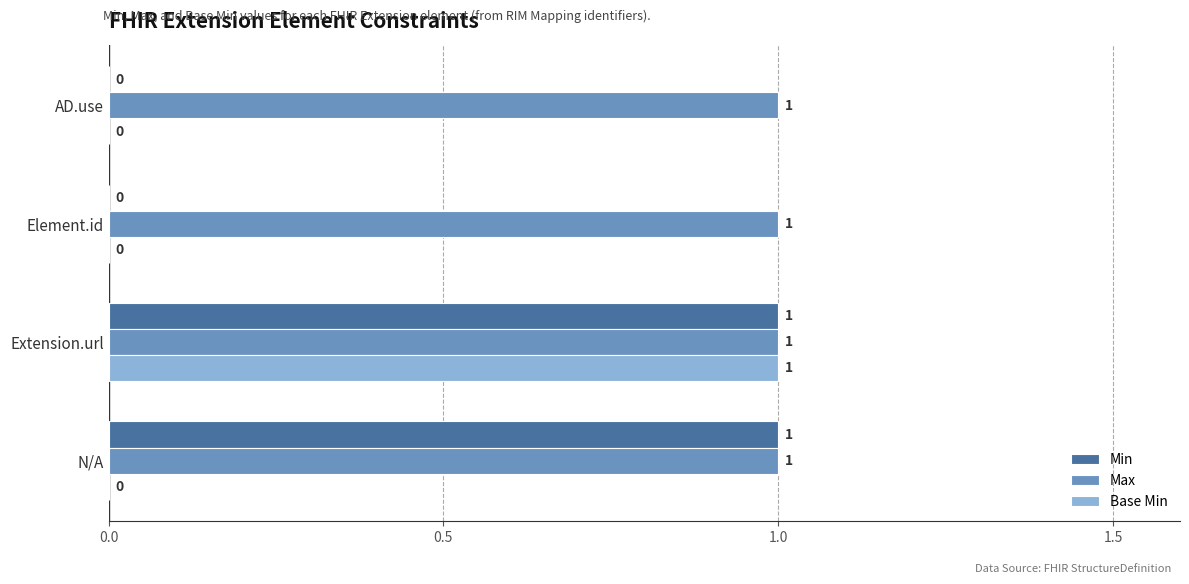

True or false: Max has a value of 2 at Extension.url.

False